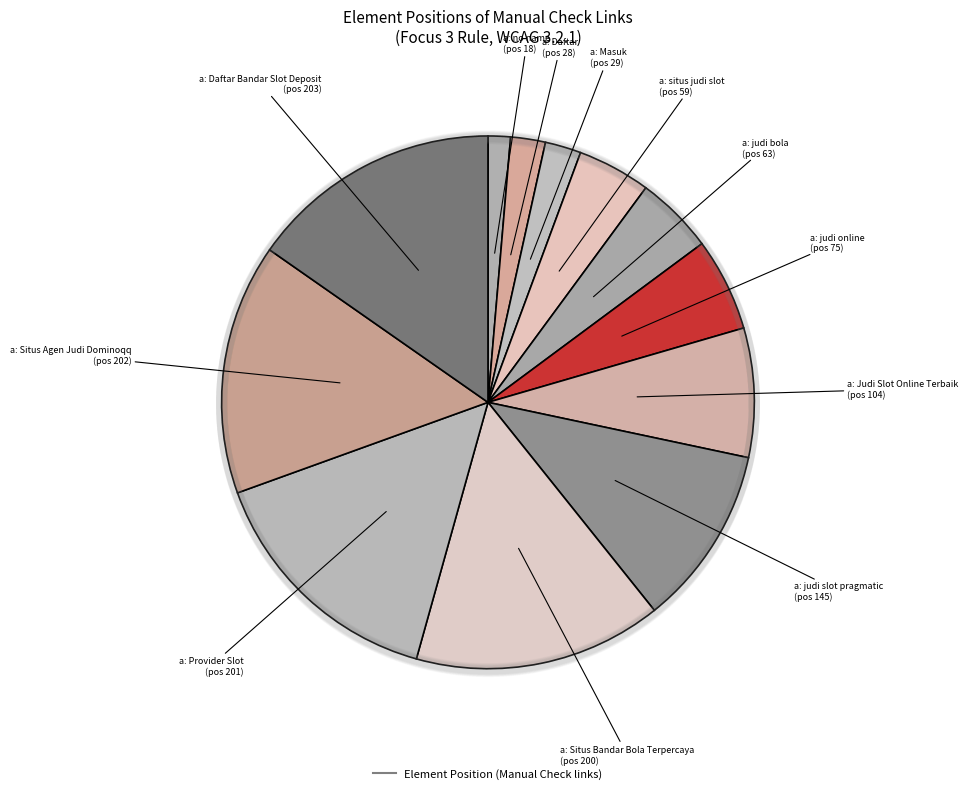

What is the change in value from a: Situs Bandar Bola Terpercaya to a: Daftar Bandar Slot Deposit?

+3